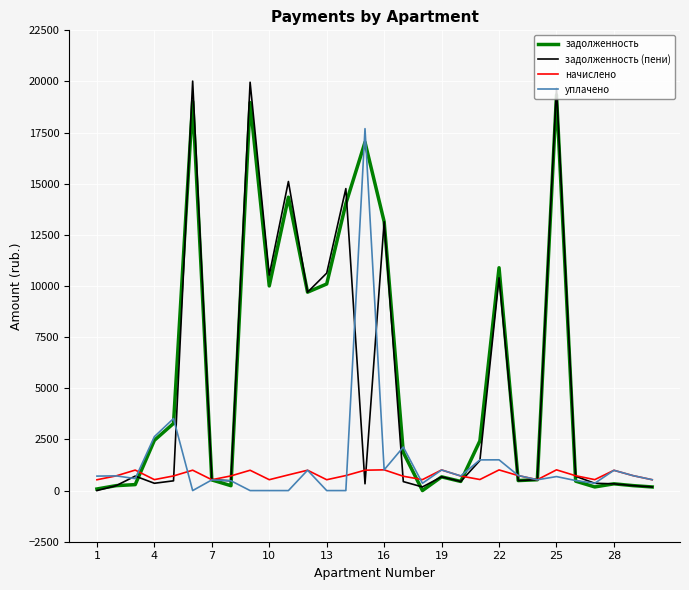

Which series has the widest spread of values?

задолженность (пени)